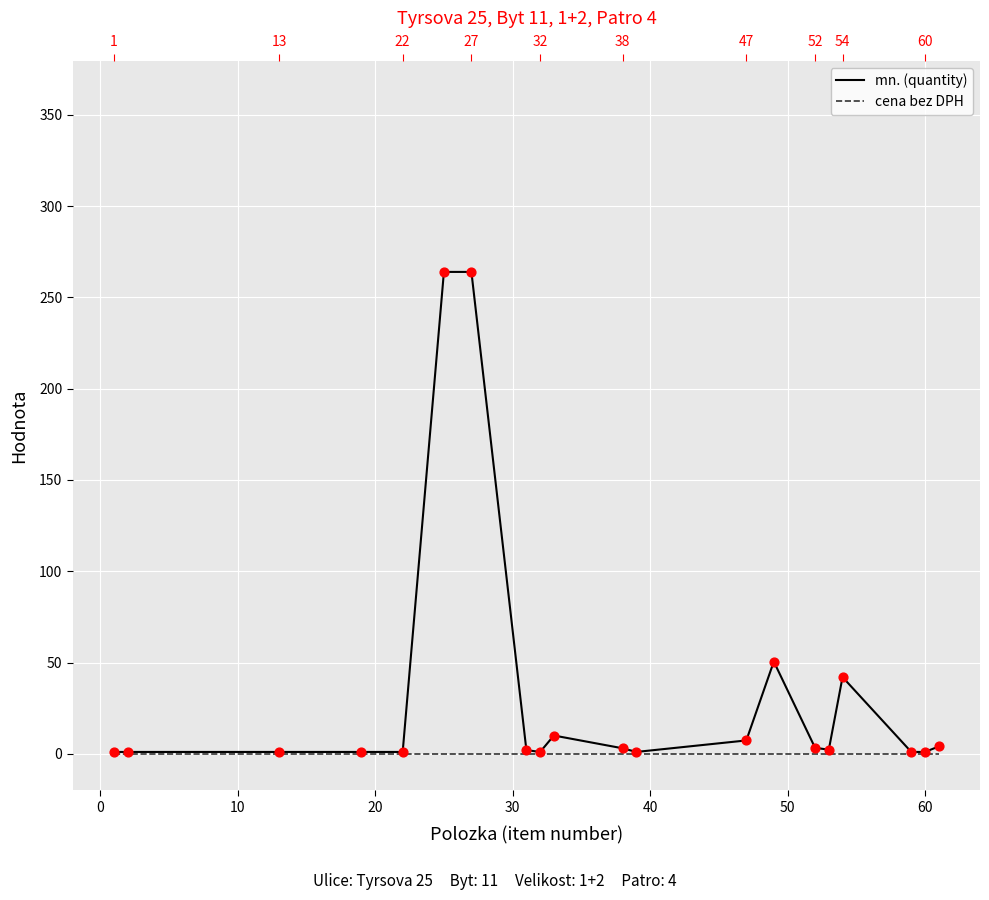

Which series has the widest spread of Y values?

mn. (quantity)